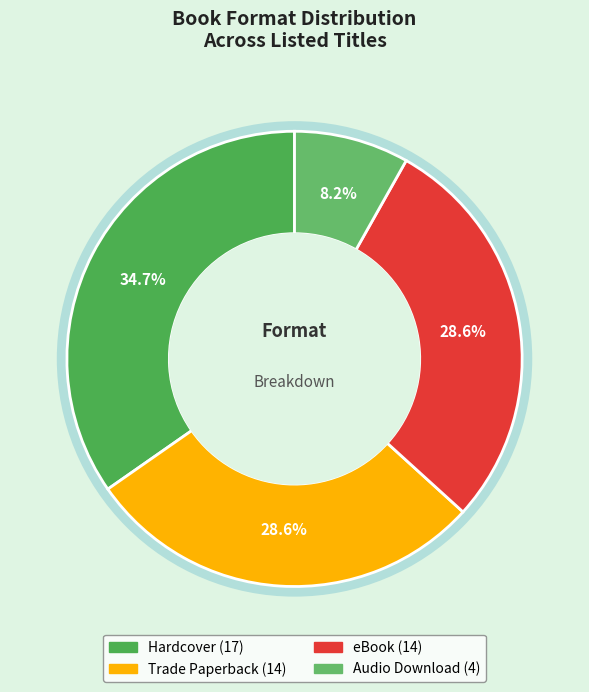

Which has a higher value, Hardcover or Trade Paperback?

Hardcover